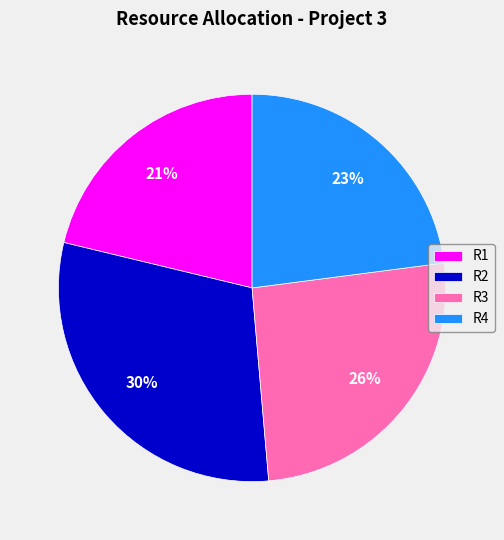

True or false: R3 accounts for 26% of the total.

True